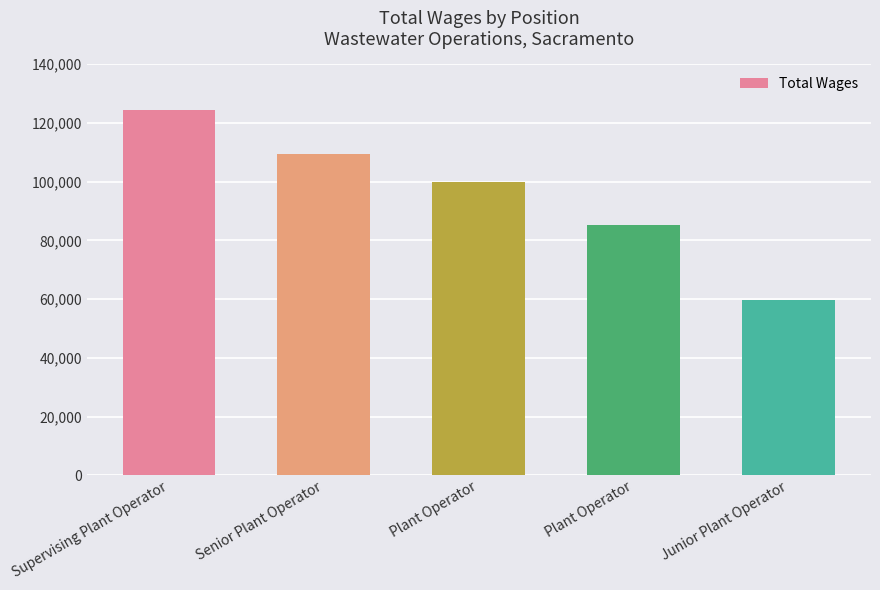

The chart shows a value of 124554 at Supervising Plant Operator. True or false?

True